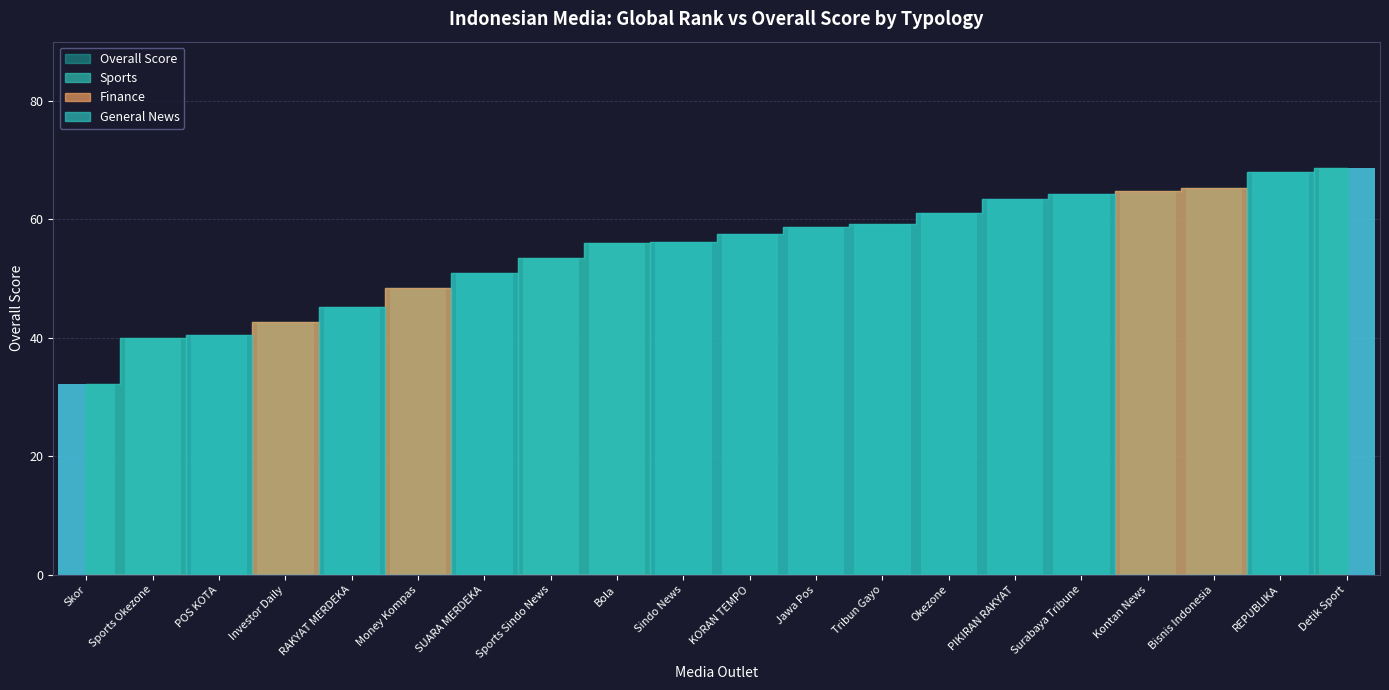

Reading left to right, list all the values displayed in this chart.

Sports: Skor=32.2	Sports Okezone=40.0	POS KOTA=0.0	Investor Daily=0.0	RAKYAT MERDEKA=0.0	Money Kompas=0.0	SUARA MERDEKA=0.0	Sports Sindo News=53.5	Bola=56.0	Sindo News=0.0	KORAN TEMPO=0.0	Jawa Pos=0.0	Tribun Gayo=0.0	Okezone=0.0	PIKIRAN RAKYAT=0.0	Surabaya Tribune=0.0	Kontan News=0.0	Bisnis Indonesia=0.0	REPUBLIKA=0.0	Detik Sport=68.8
Finance: Skor=0.0	Sports Okezone=0.0	POS KOTA=0.0	Investor Daily=42.8	RAKYAT MERDEKA=0.0	Money Kompas=48.3	SUARA MERDEKA=0.0	Sports Sindo News=0.0	Bola=0.0	Sindo News=0.0	KORAN TEMPO=0.0	Jawa Pos=0.0	Tribun Gayo=0.0	Okezone=0.0	PIKIRAN RAKYAT=0.0	Surabaya Tribune=0.0	Kontan News=64.8	Bisnis Indonesia=65.2	REPUBLIKA=0.0	Detik Sport=0.0
General News: Skor=0.0	Sports Okezone=0.0	POS KOTA=40.5	Investor Daily=0.0	RAKYAT MERDEKA=45.2	Money Kompas=0.0	SUARA MERDEKA=51.0	Sports Sindo News=0.0	Bola=0.0	Sindo News=56.2	KORAN TEMPO=57.5	Jawa Pos=58.8	Tribun Gayo=59.2	Okezone=61.0	PIKIRAN RAKYAT=63.5	Surabaya Tribune=64.2	Kontan News=0.0	Bisnis Indonesia=0.0	REPUBLIKA=68.0	Detik Sport=0.0